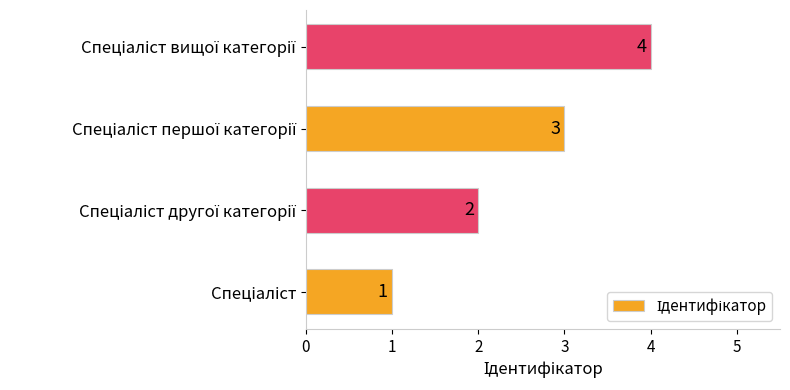

What is the difference between the second highest and second lowest values?

1